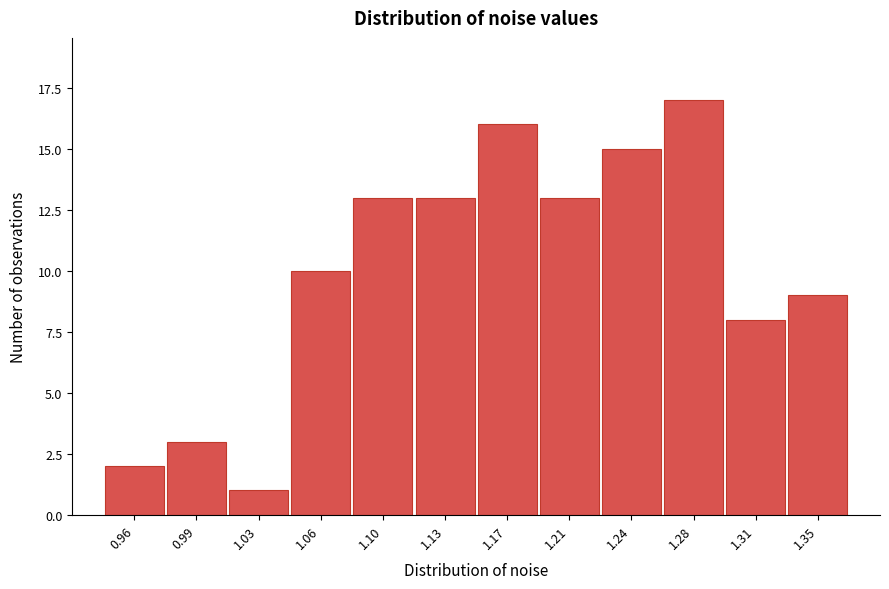

Reading right to left, list all the values displayed in this chart.

9	8	17	15	13	16	13	13	10	1	3	2